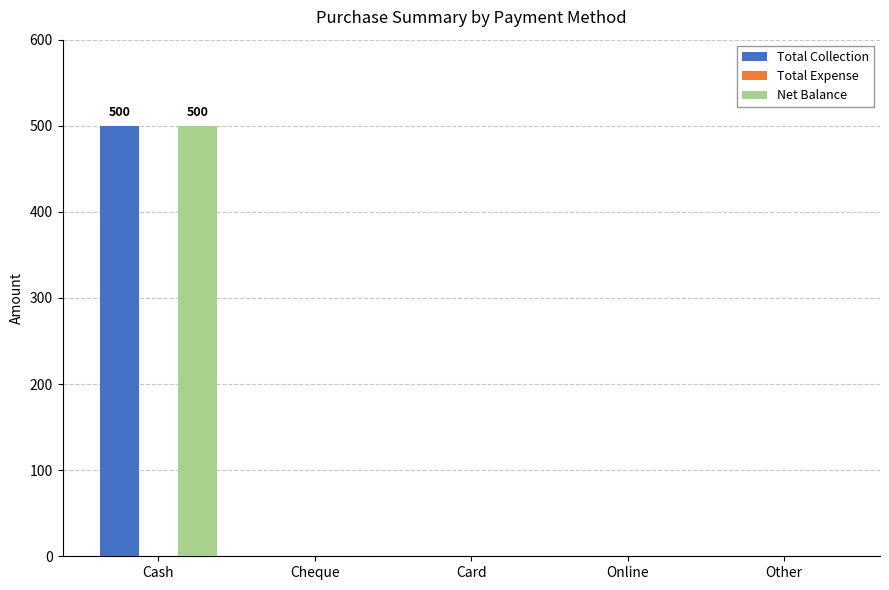

Is the value of Net Balance at Cheque greater than the value of Total Collection at Cash?

No